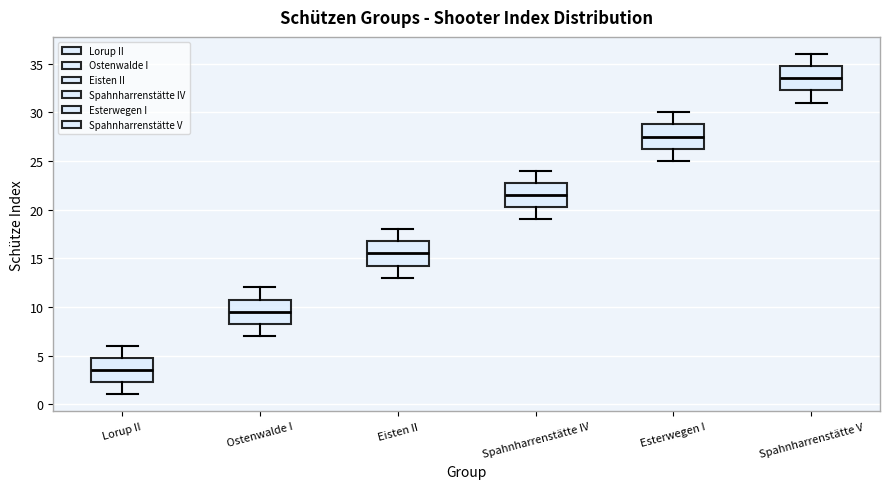

Reading left to right, transcribe this box plot: for each box, give where its median line is, the range the box spans, and where its two whiskers end, as read against the y-axis. The values are not printed on the chart, so give them approximately, as read against the axis.

Lorup II: median 3.5, box 2.5 to 5.0, whiskers 1.0 to 6.0
Ostenwalde I: median 9.5, box 8.5 to 11.0, whiskers 7.0 to 12.0
Eisten II: median 15.5, box 14.5 to 17.0, whiskers 13.0 to 18.0
Spahnharrenstätte IV: median 21.5, box 20.5 to 23.0, whiskers 19.0 to 24.0
Esterwegen I: median 27.5, box 26.5 to 29.0, whiskers 25.0 to 30.0
Spahnharrenstätte V: median 33.5, box 32.5 to 35.0, whiskers 31.0 to 36.0